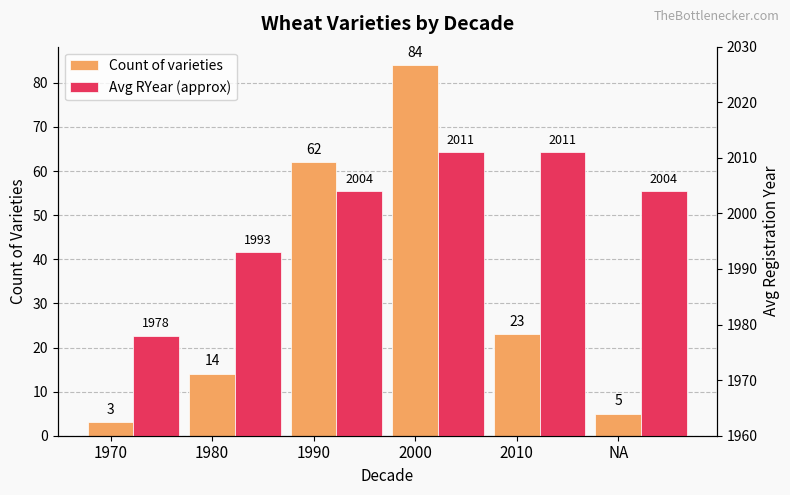

What is the smallest value displayed?

3